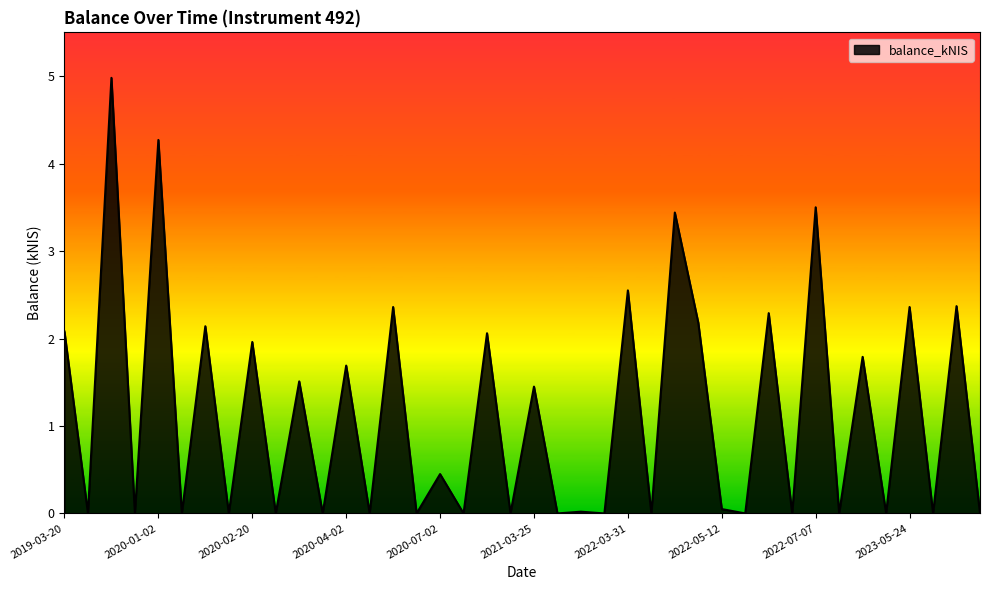

What is the difference between the maximum and minimum values?

5.0